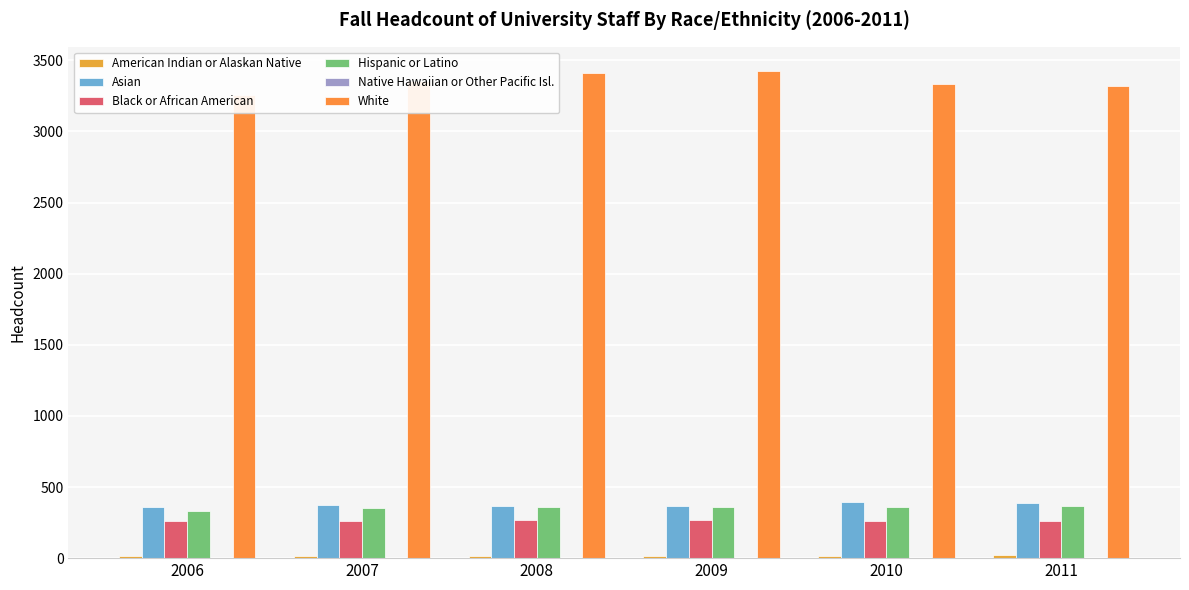

What is the sum of all American Indian or Alaskan Native values?

95